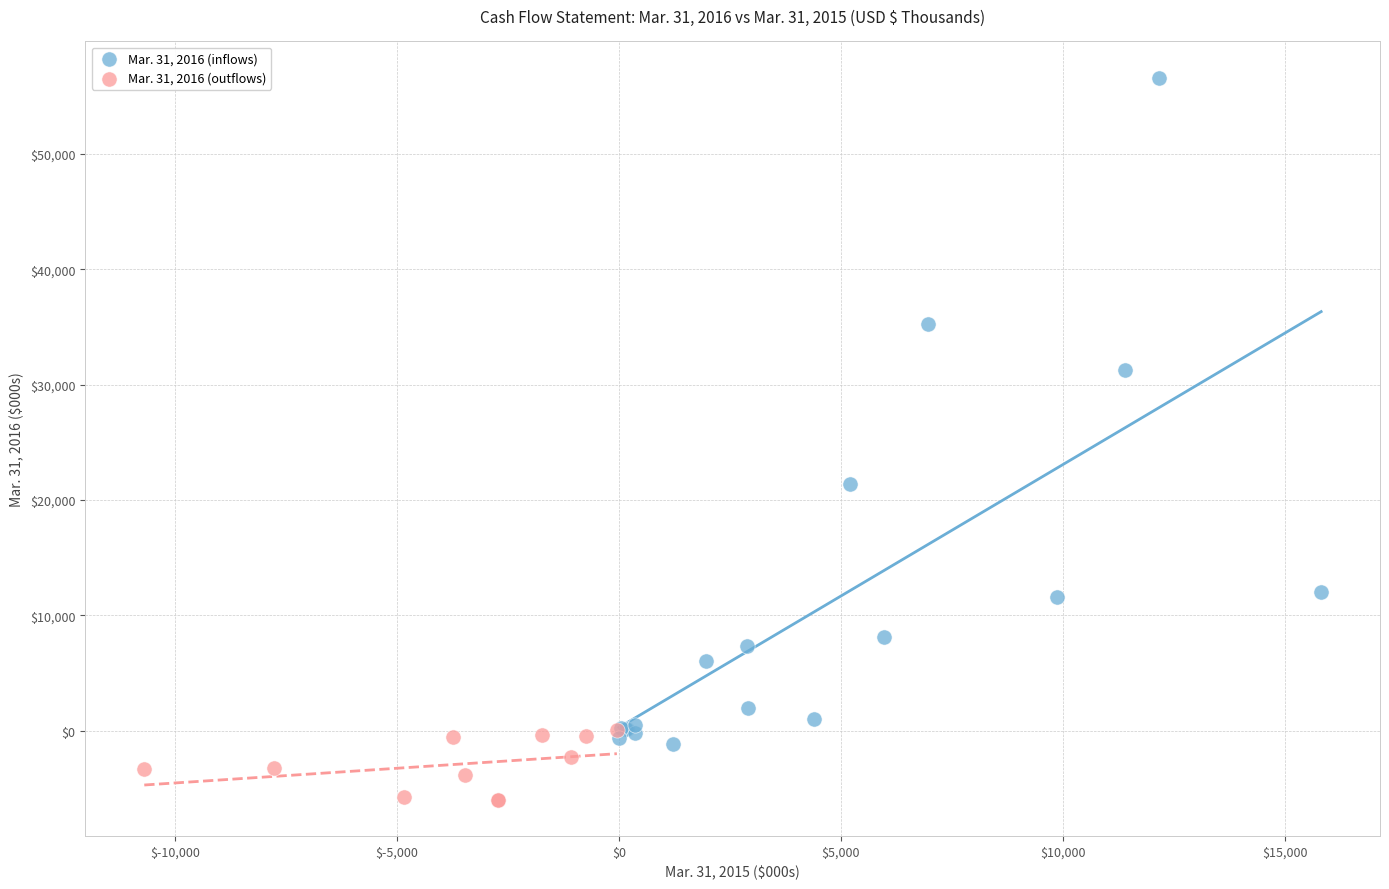

Which series has the largest Y range (max minus min)?

Mar. 31, 2016 (inflows)